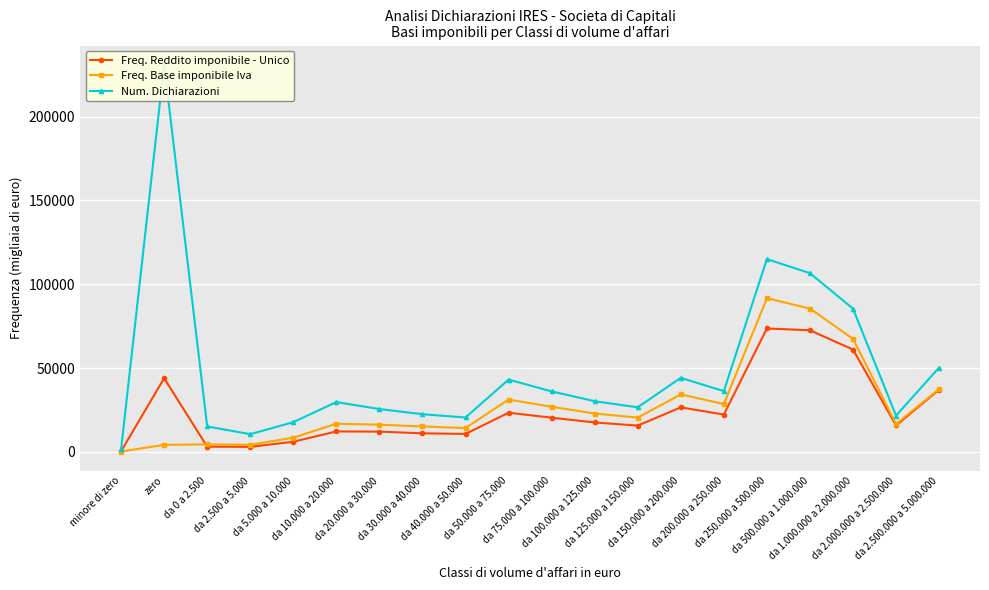

Reading left to right, list all the values displayed in this chart.

Freq. Reddito imponibile - Unico: minore di zero=307	zero=43896	da 0 a 2.500=3049	da 2.500 a 5.000=2929	da 5.000 a 10.000=5993	da 10.000 a 20.000=12153	da 20.000 a 30.000=12035	da 30.000 a 40.000=11014	da 40.000 a 50.000=10657	da 50.000 a 75.000=23319	da 75.000 a 100.000=20342	da 100.000 a 125.000=17503	da 125.000 a 150.000=15625	da 150.000 a 200.000=26508	da 200.000 a 250.000=22217	da 250.000 a 500.000=73588	da 500.000 a 1.000.000=72500	da 1.000.000 a 2.000.000=61026	da 2.000.000 a 2.500.000=15707	da 2.500.000 a 5.000.000=37096
Freq. Base imponibile Iva: minore di zero=160	zero=4145	da 0 a 2.500=4422	da 2.500 a 5.000=4178	da 5.000 a 10.000=8409	da 10.000 a 20.000=16757	da 20.000 a 30.000=16176	da 30.000 a 40.000=15108	da 40.000 a 50.000=14156	da 50.000 a 75.000=31146	da 75.000 a 100.000=26870	da 100.000 a 125.000=22840	da 125.000 a 150.000=20403	da 150.000 a 200.000=34264	da 200.000 a 250.000=28469	da 250.000 a 500.000=91653	da 500.000 a 1.000.000=85460	da 1.000.000 a 2.000.000=67390	da 2.000.000 a 2.500.000=16601	da 2.500.000 a 5.000.000=37508
Num. Dichiarazioni: minore di zero=1399	zero=230907	da 0 a 2.500=15123	da 2.500 a 5.000=10510	da 5.000 a 10.000=17679	da 10.000 a 20.000=29670	da 20.000 a 30.000=25504	da 30.000 a 40.000=22420	da 40.000 a 50.000=20462	da 50.000 a 75.000=43070	da 75.000 a 100.000=36041	da 100.000 a 125.000=30173	da 125.000 a 150.000=26534	da 150.000 a 200.000=44118	da 200.000 a 250.000=36189	da 250.000 a 500.000=114992	da 500.000 a 1.000.000=106606	da 1.000.000 a 2.000.000=85395	da 2.000.000 a 2.500.000=21570	da 2.500.000 a 5.000.000=50264